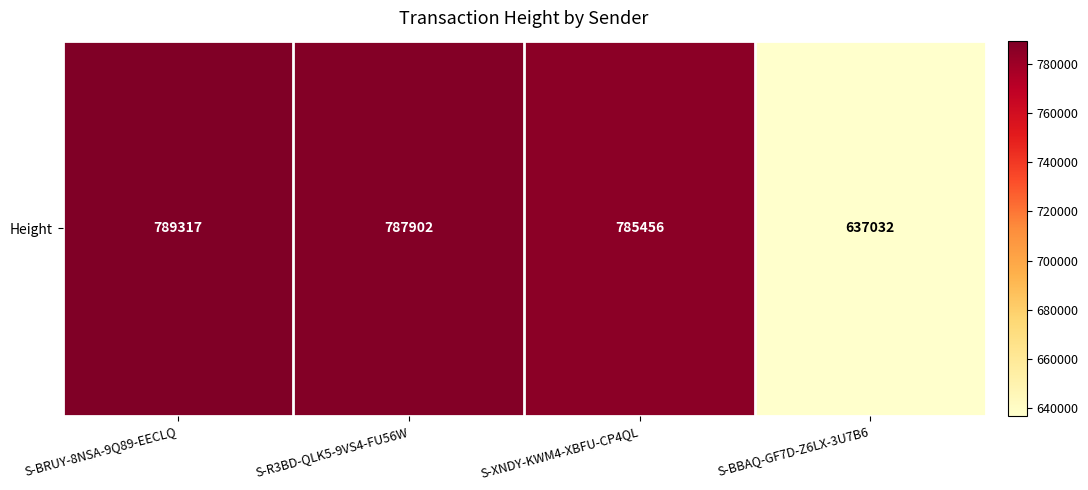

List the labels in order of value, smallest first.

S-BBAQ-GF7D-Z6LX-3U7B6, S-XNDY-KWM4-XBFU-CP4QL, S-R3BD-QLK5-9VS4-FU56W, S-BRUY-8NSA-9Q89-EECLQ